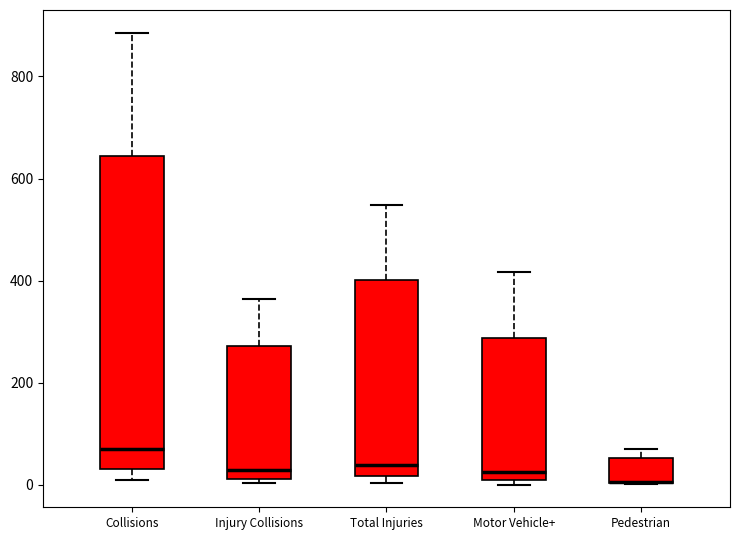

Which box is the tallest, from its lower edge to its upper edge?

Collisions